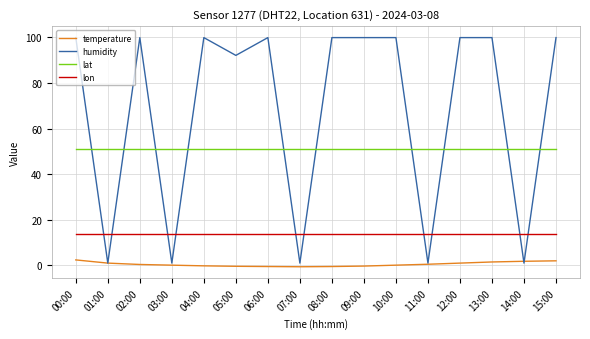

Does the chart display data point markers on the line(s)?

No